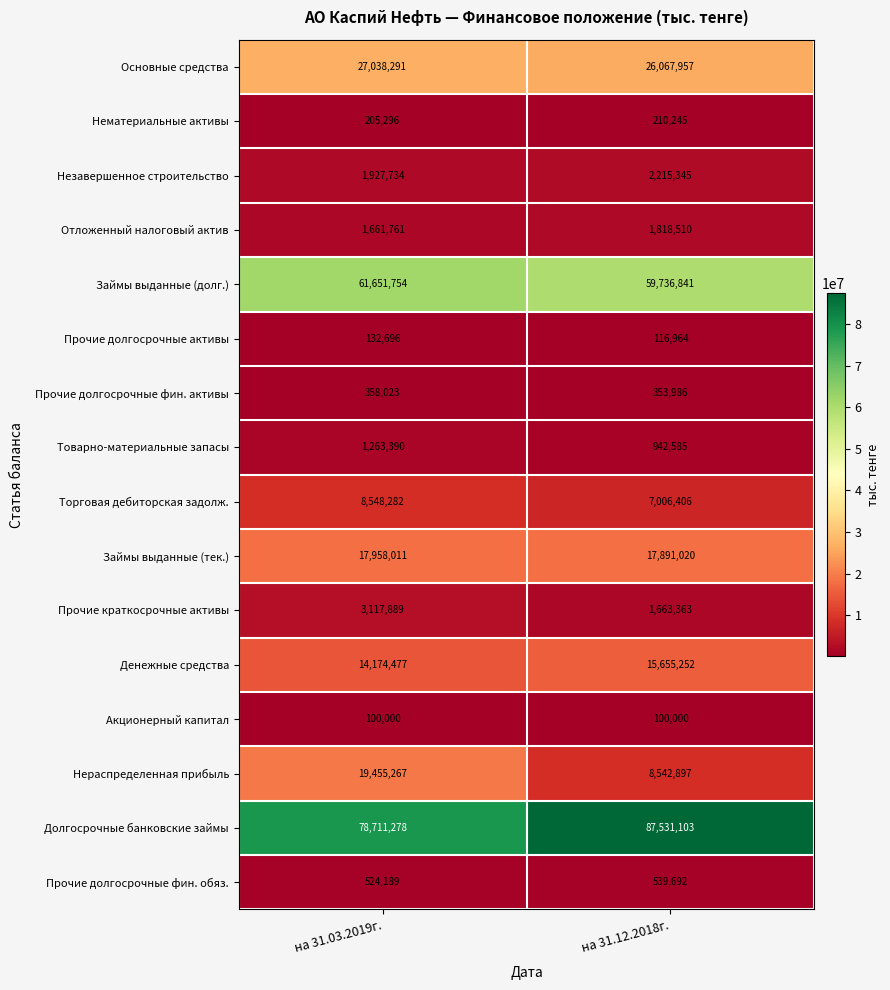

What is the average value of the Акционерный капитал series?

100000